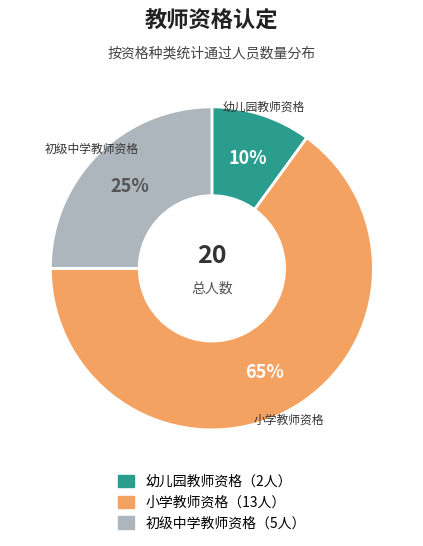

Which slice is the largest?

小学教师资格